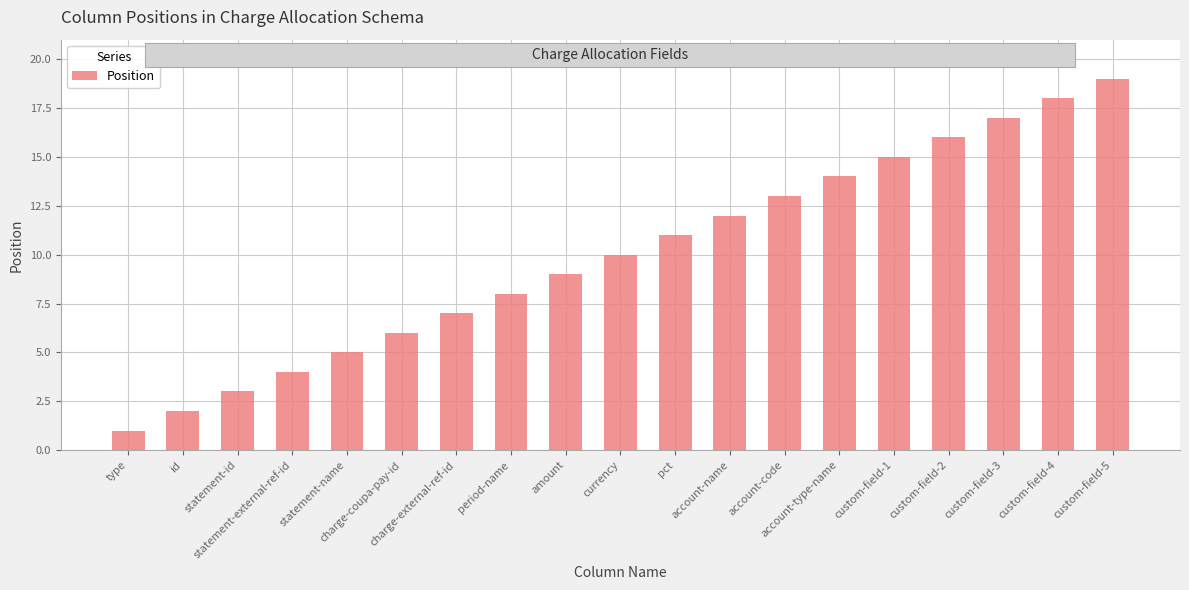

What is the label of the 13th bar from the left?

account-code